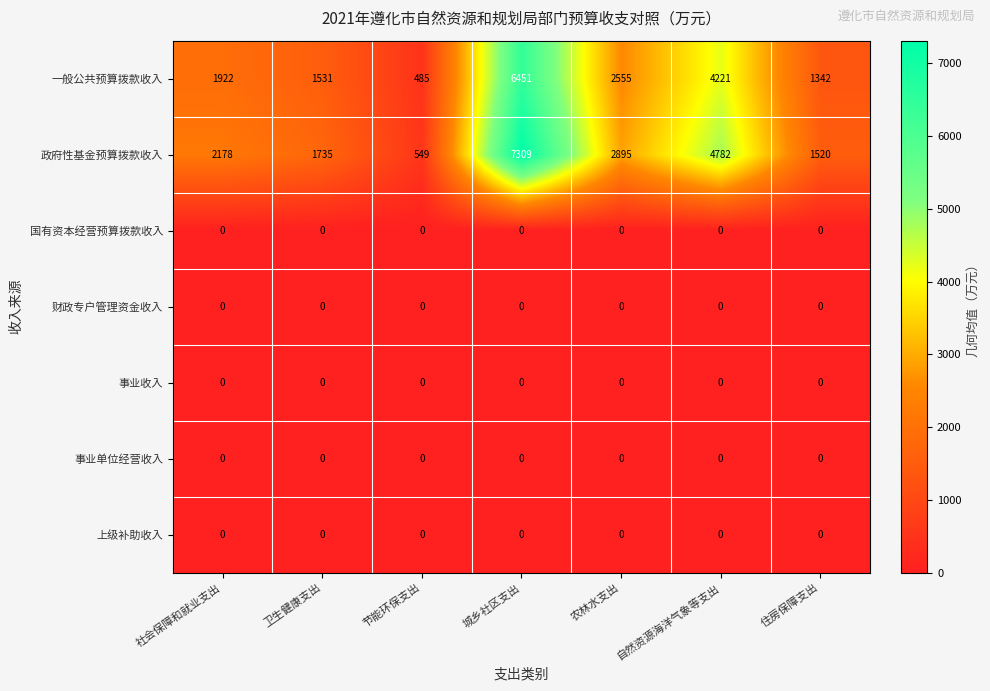

What is the spread (max minus min) of values at 自然资源海洋气象等支出?

4782